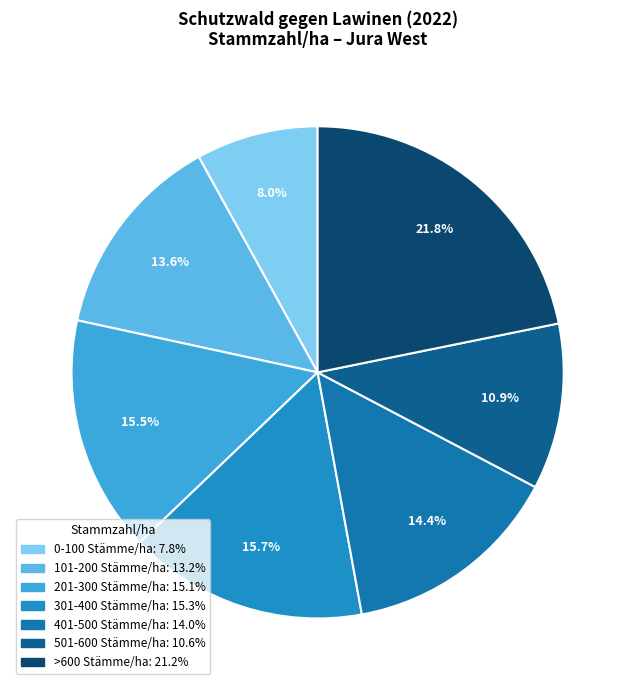

True or false: 501-600 Stämme/ha accounts for 11% of the total.

True